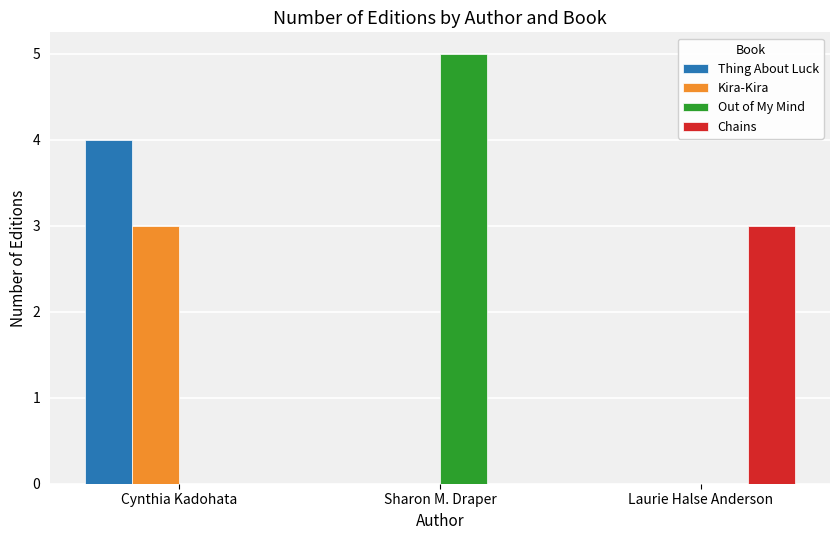

At which category is the sum across all series the highest?

Cynthia Kadohata